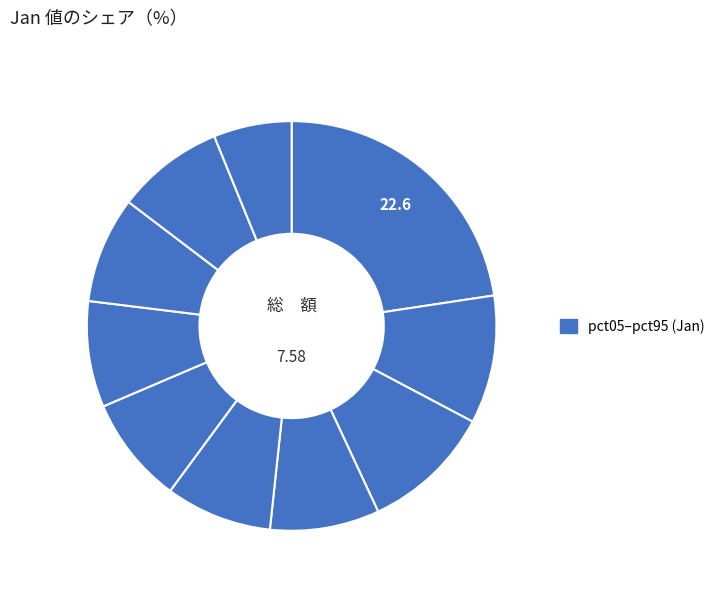

Count the number of slices in the pie.

10